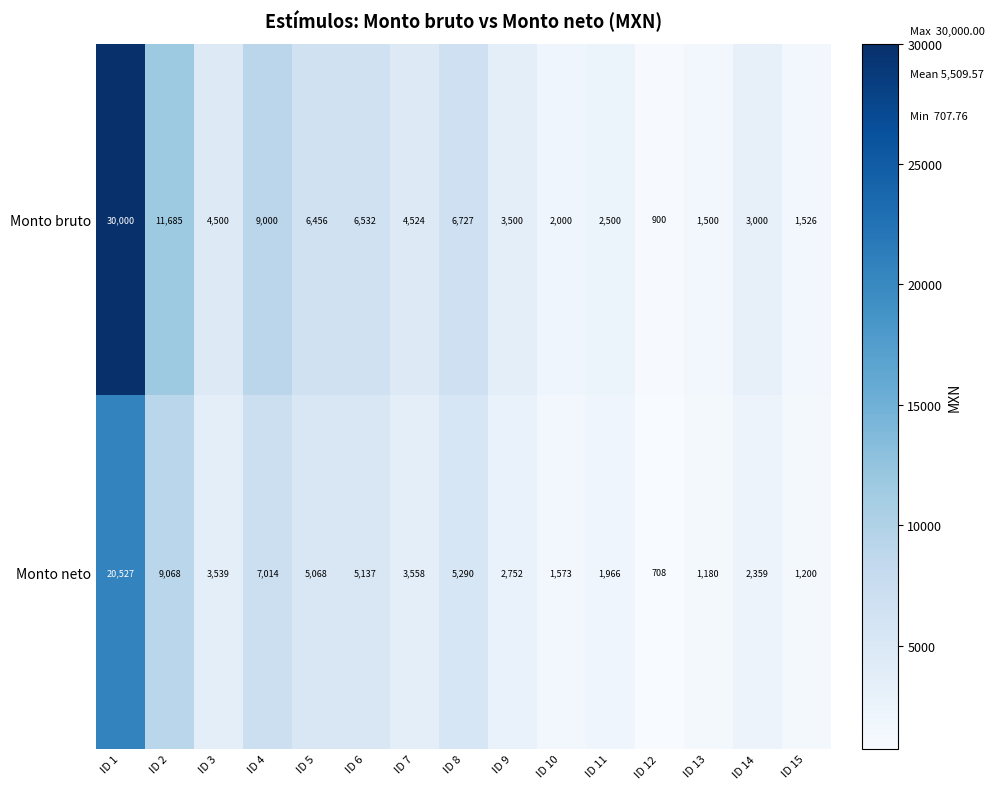

What is the total value across all series at ID 14?

5359